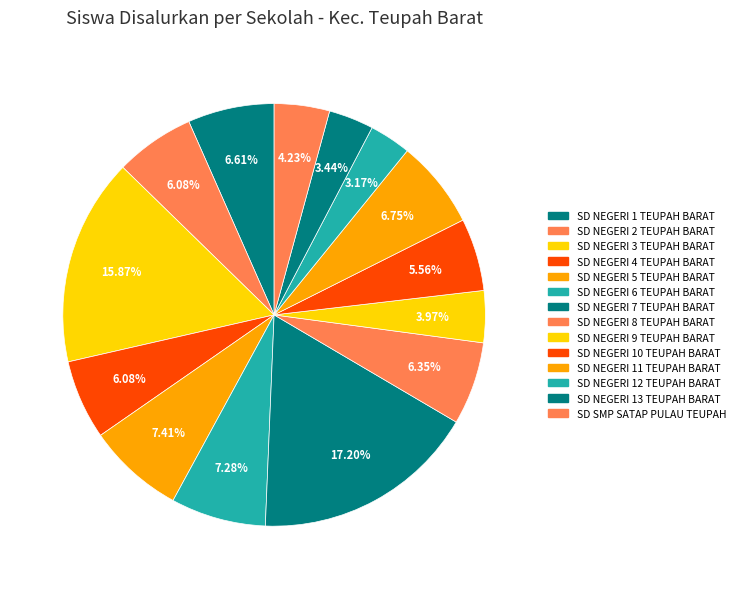

Rank the categories by value from highest to lowest.

SD NEGERI 7 TEUPAH BARAT, SD NEGERI 3 TEUPAH BARAT, SD NEGERI 5 TEUPAH BARAT, SD NEGERI 6 TEUPAH BARAT, SD NEGERI 11 TEUPAH BARAT, SD NEGERI 1 TEUPAH BARAT, SD NEGERI 8 TEUPAH BARAT, SD NEGERI 2 TEUPAH BARAT, SD NEGERI 4 TEUPAH BARAT, SD NEGERI 10 TEUPAH BARAT, SD SMP SATAP PULAU TEUPAH, SD NEGERI 9 TEUPAH BARAT, SD NEGERI 13 TEUPAH BARAT, SD NEGERI 12 TEUPAH BARAT